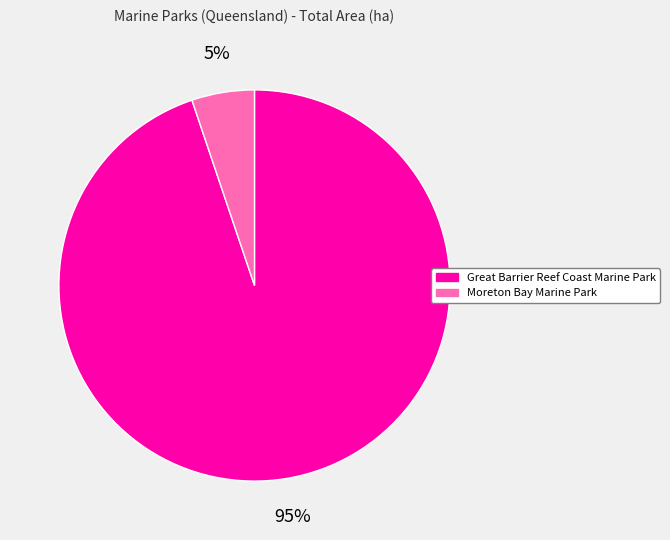

Do Great Barrier Reef Coast Marine Park and Moreton Bay Marine Park together represent more than half of the pie?

Yes